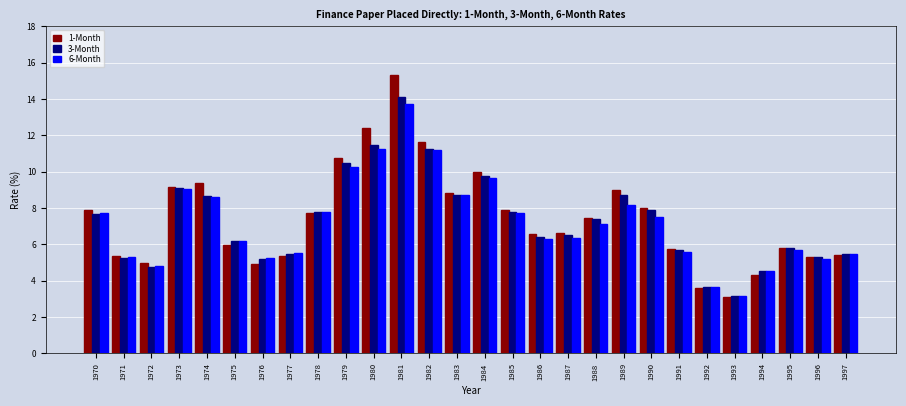

How many values in the 3-Month series are below 7?

14